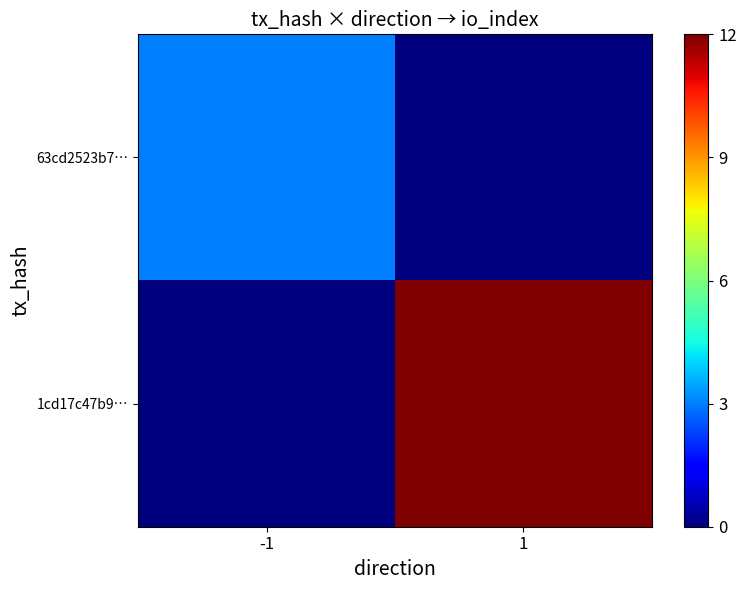

Between -1 and 1, which series saw the biggest shift?

1cd17c47b9…